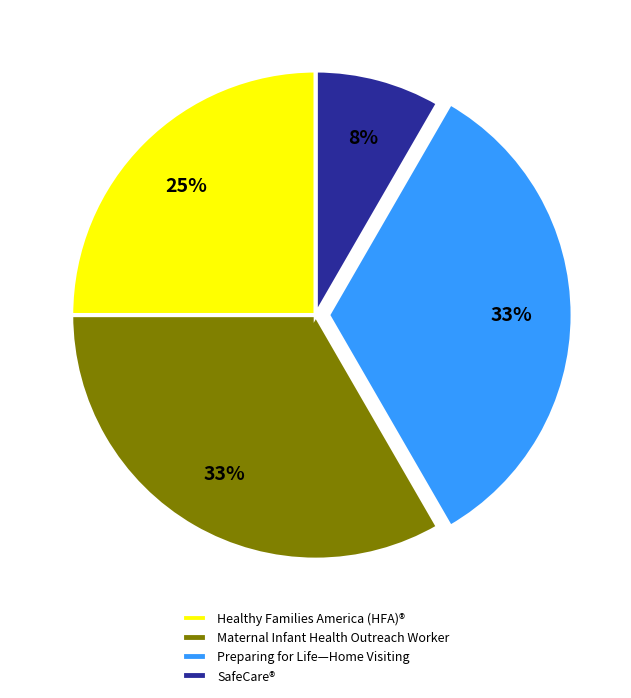

What percentage is the Preparing for Life—Home Visiting slice, to the nearest percent?

33%